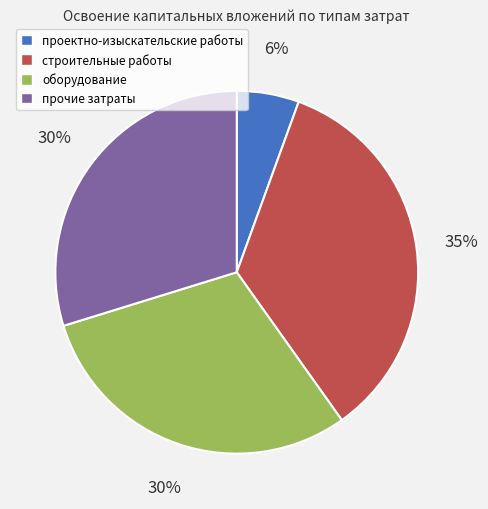

To the nearest percent, what portion does строительные работы represent?

35%